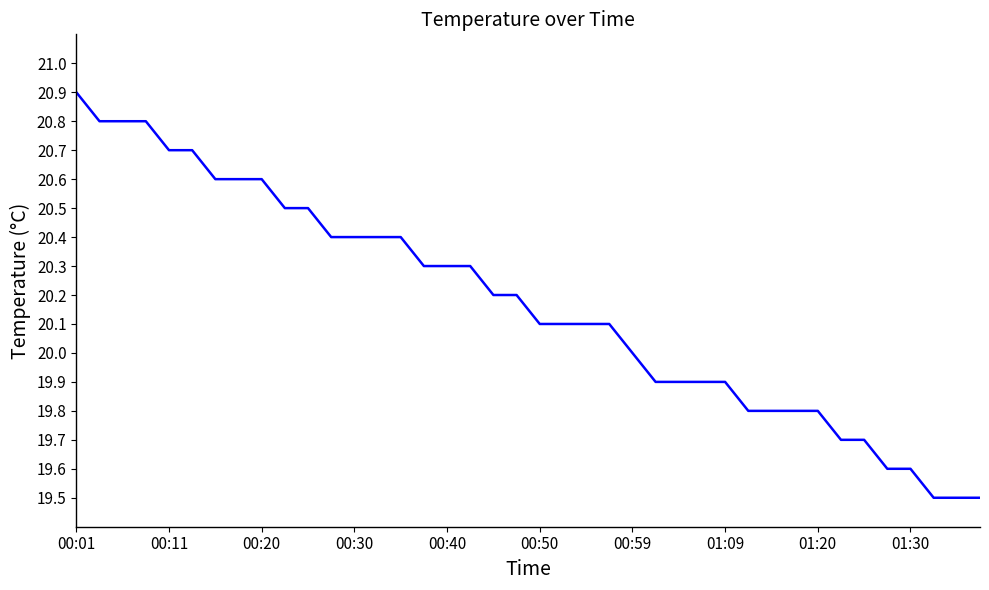

What is the smallest value displayed?

19.5